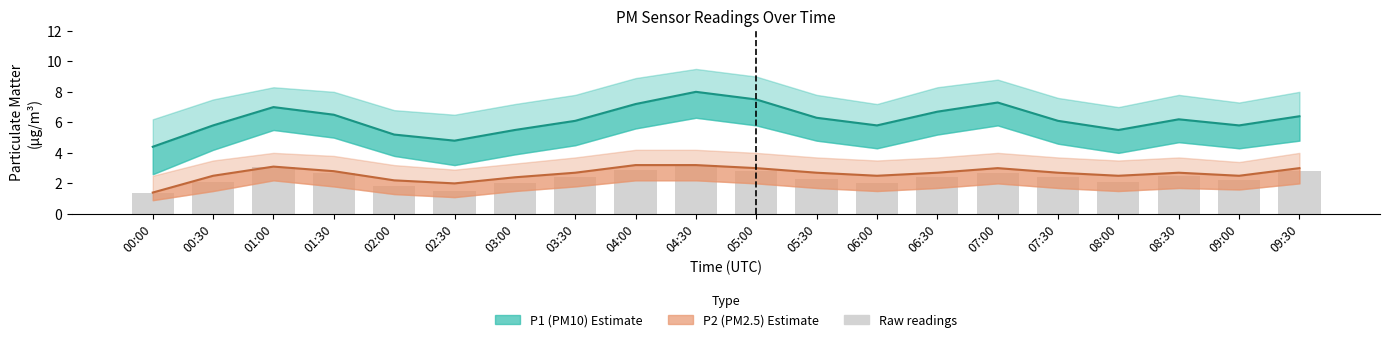

Is it true that the value at 03:30 is 2.4?

True